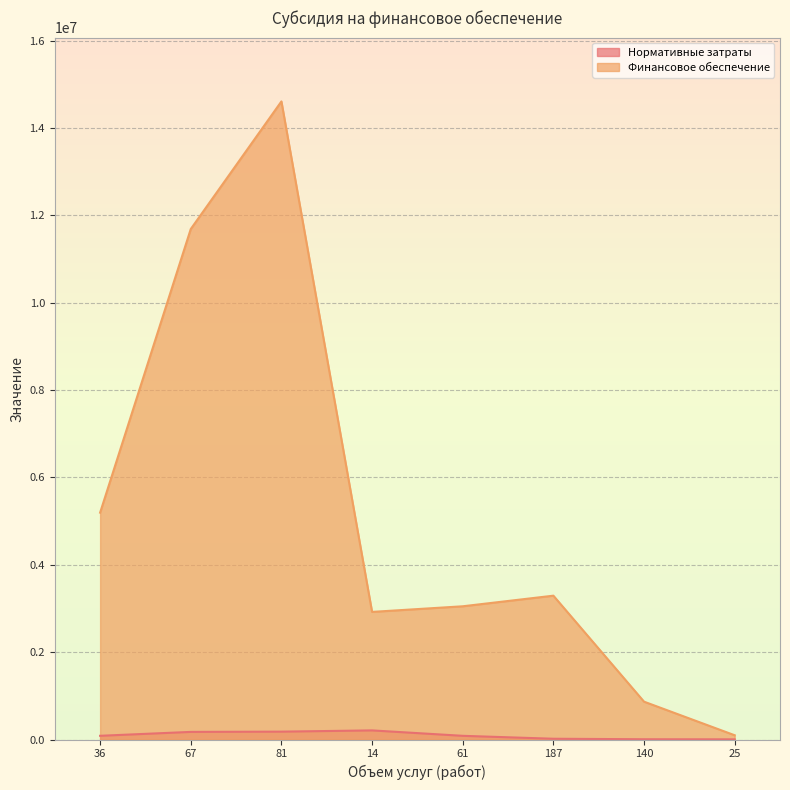

At which category is the sum across all series the highest?

81